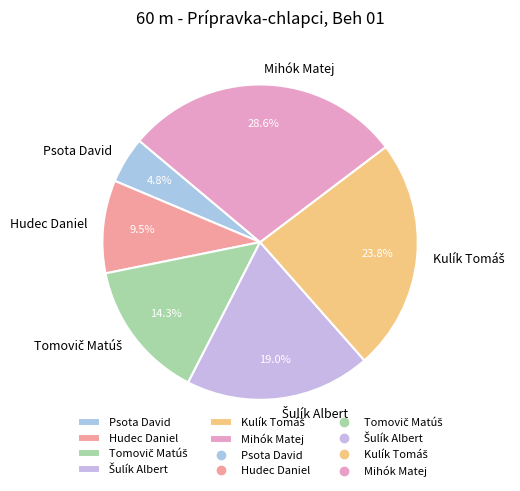

What is the smallest slice in the pie chart?

Psota David